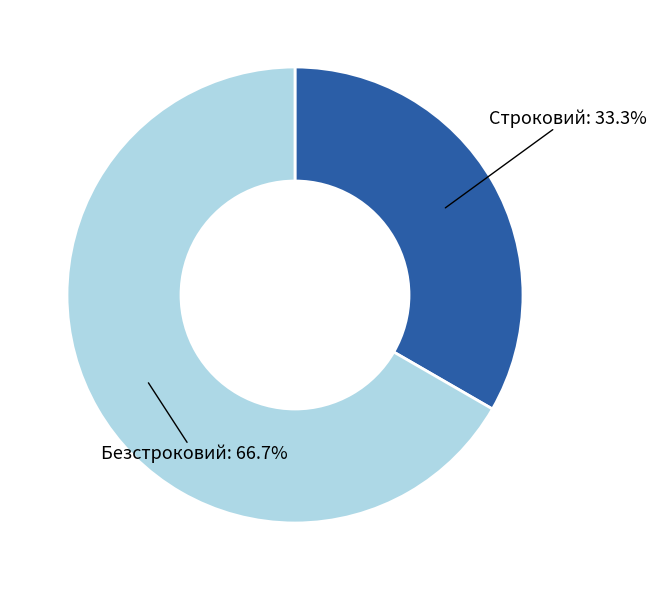

To the nearest percent, what is the difference between the largest and smallest slice percentages?

33%